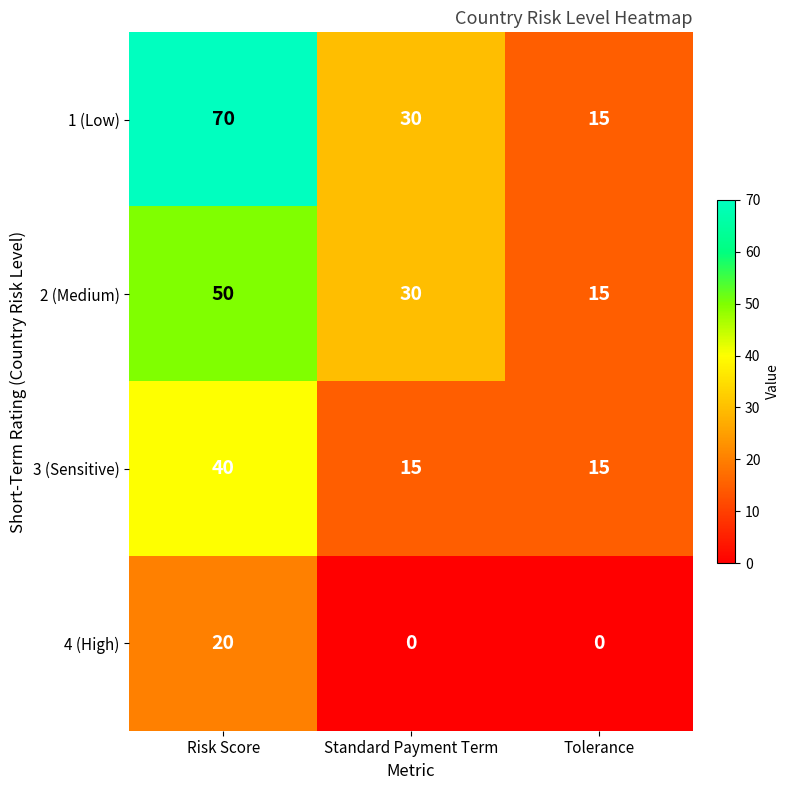

How many 2 (Medium) values are between 15 and 50?

3